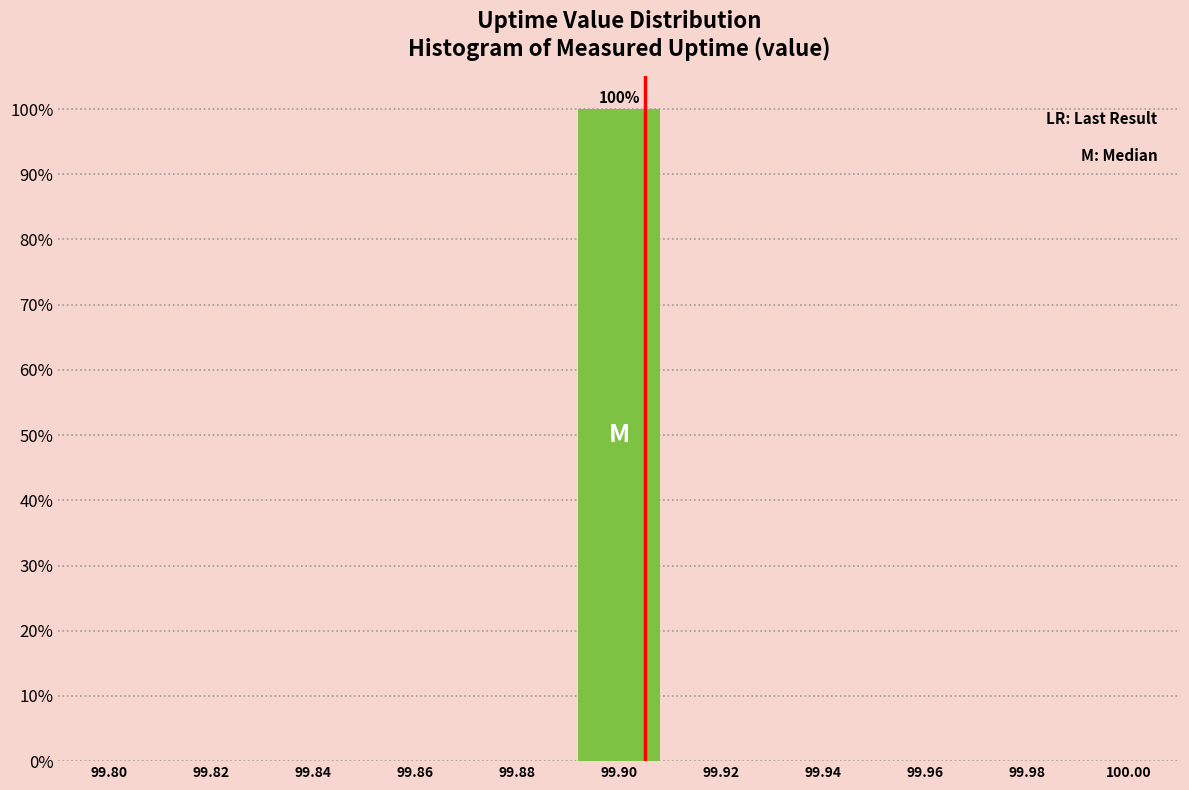

Reading right to left, extract all data points from this chart.

100.00=0	99.98=0	99.96=0	99.94=0	99.92=0	99.90=100	99.88=0	99.86=0	99.84=0	99.82=0	99.80=0